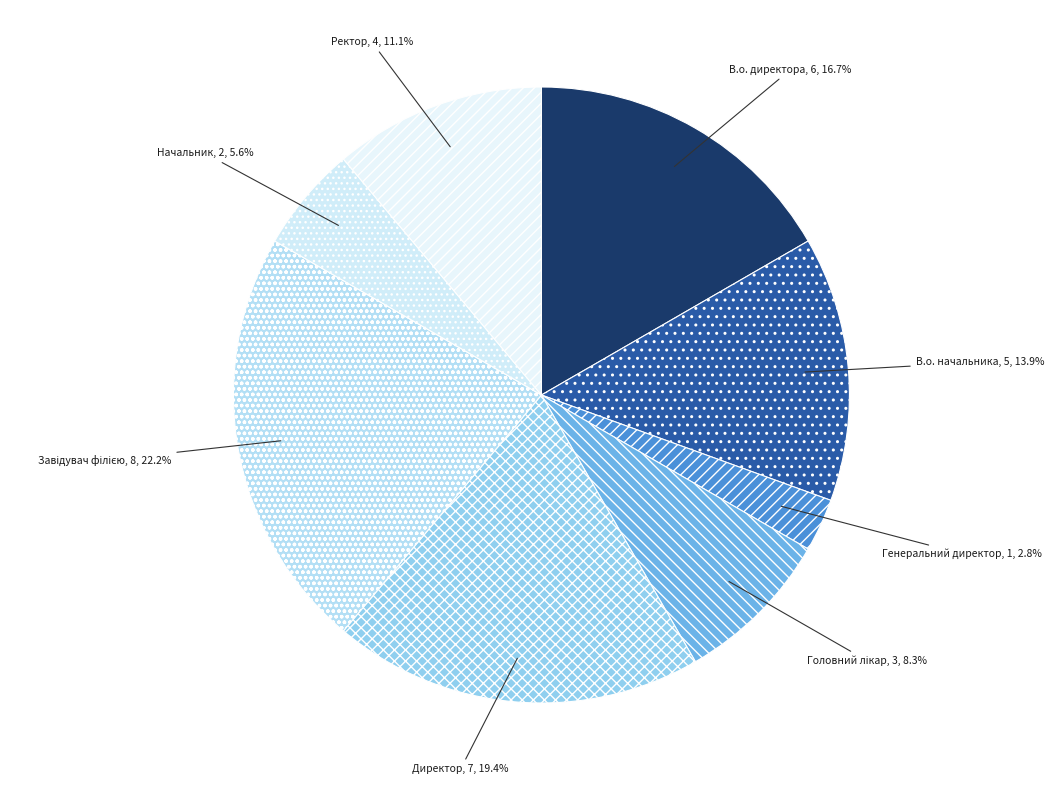

Is В.о. начальника the majority of the pie?

No